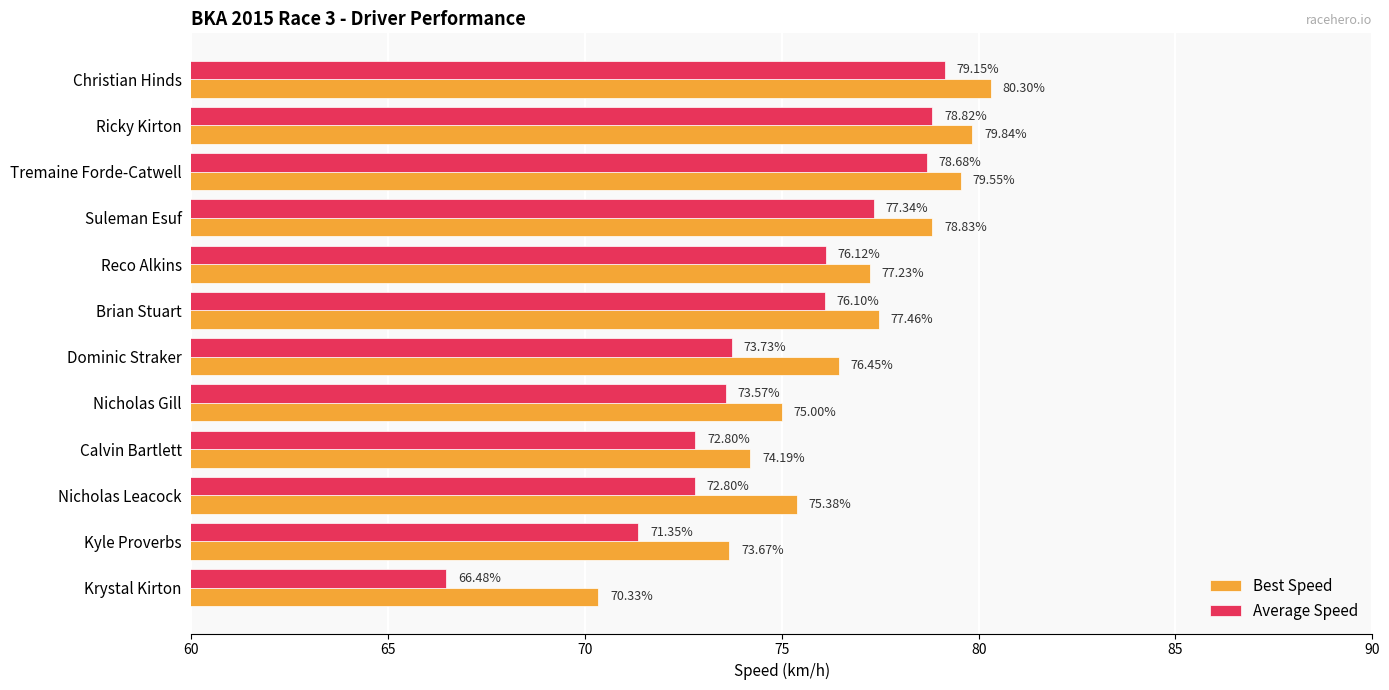

What is the difference between the maximum and minimum values in the Average Speed series?

12.7